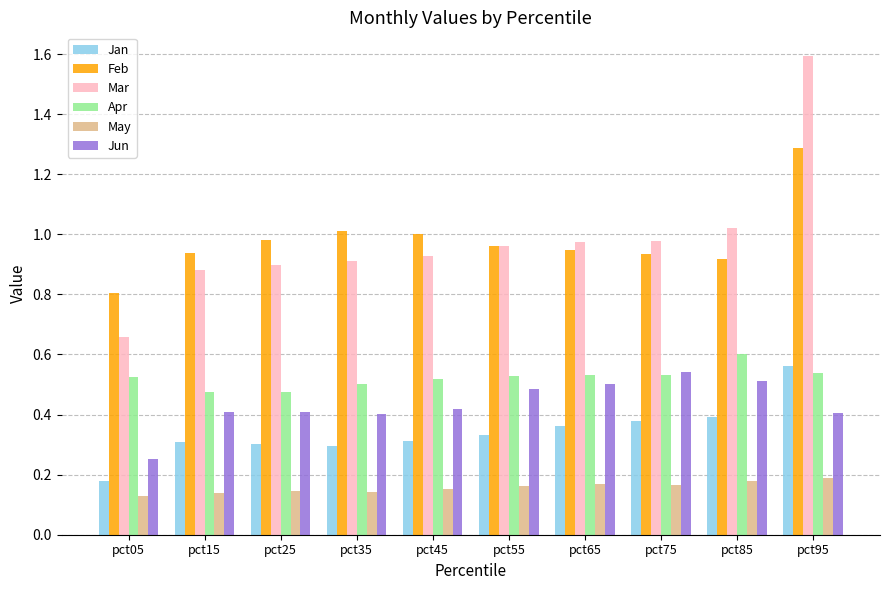

Which series has the largest range (max minus min)?

Mar